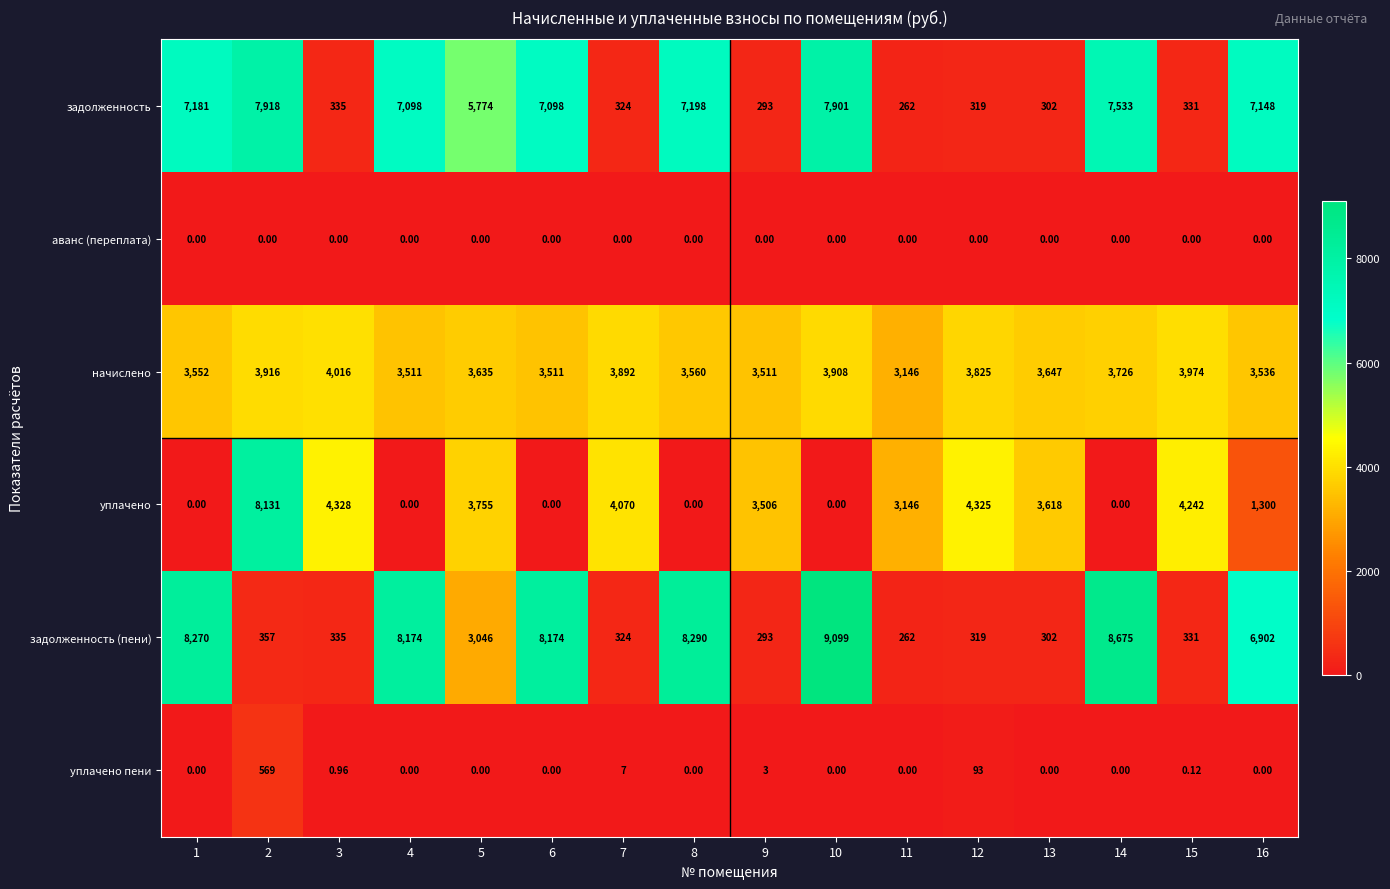

Which series has the widest spread of values?

задолженность (пени)